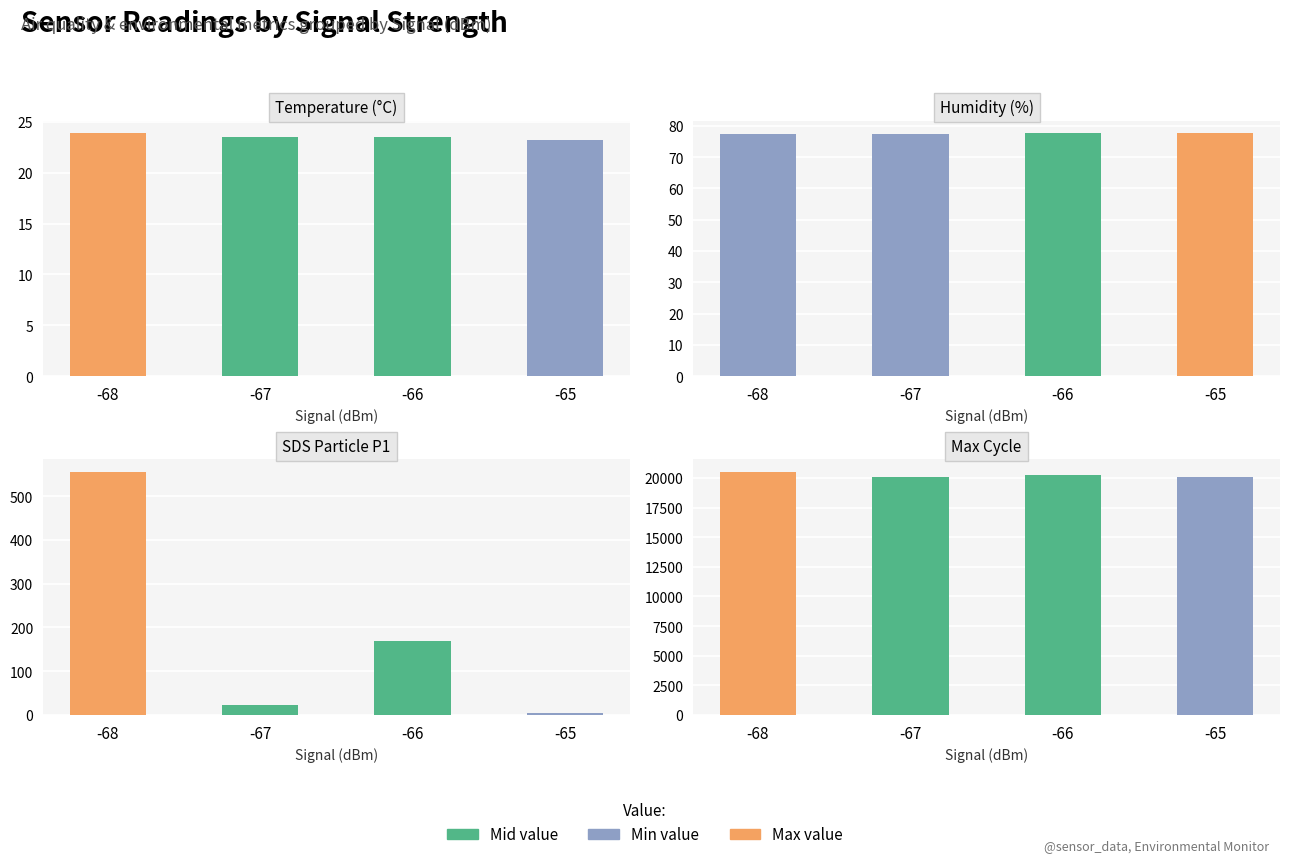

What is the approximate value of Humidity (%) at -65?

77.8